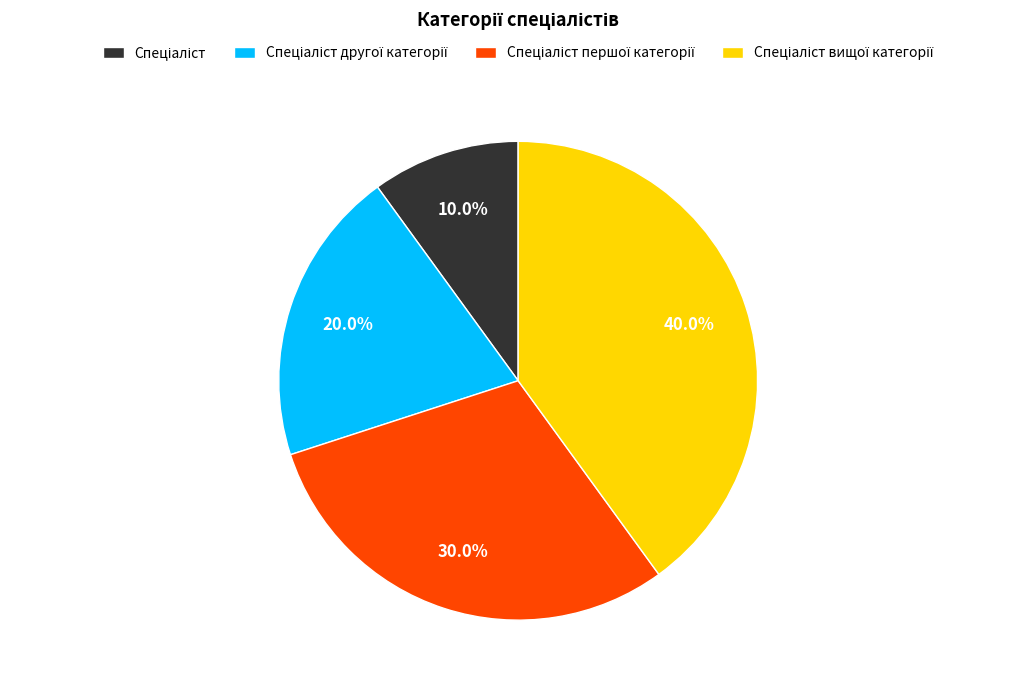

Does any single category account for the majority?

No